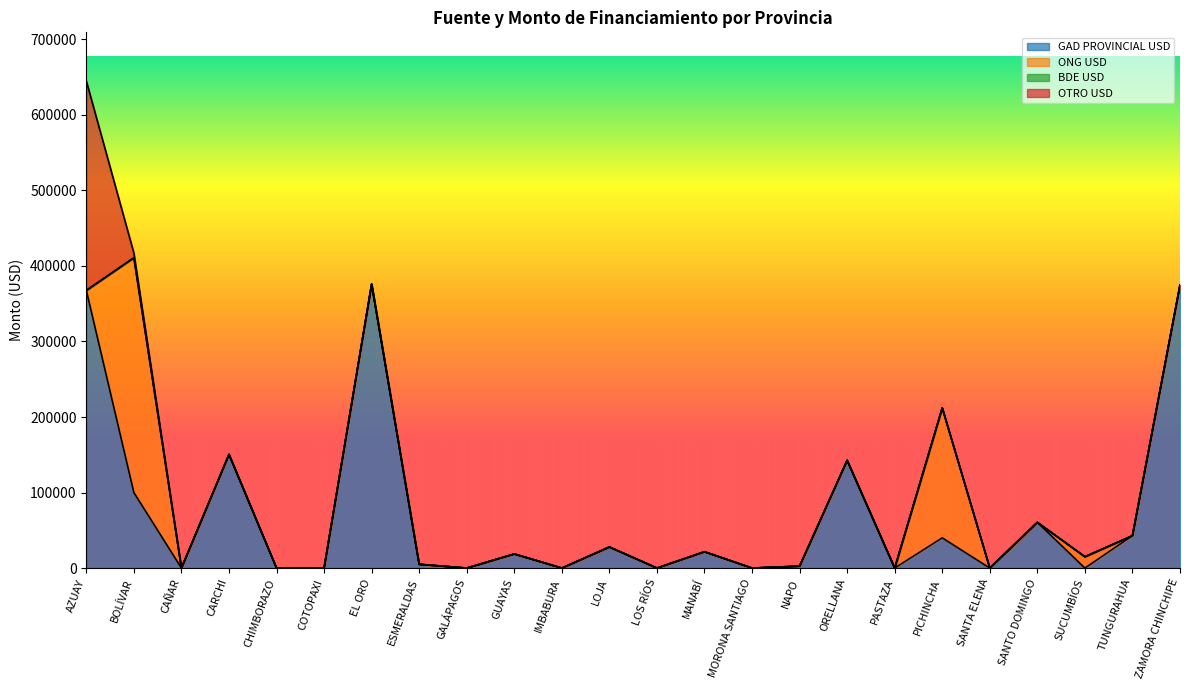

What is the difference between the maximum and second lowest values in the OTRO USD series?

277190.0